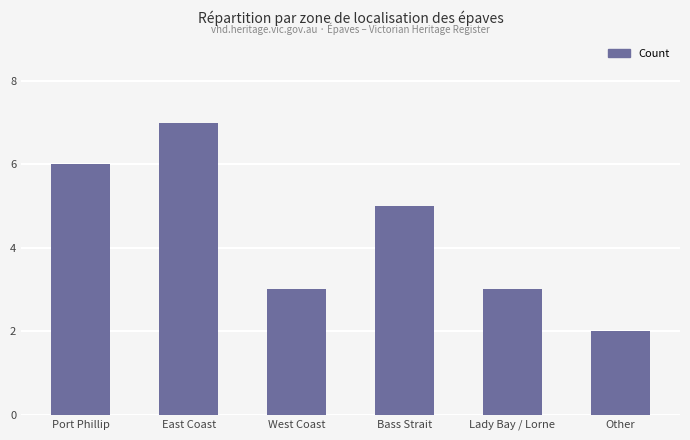

What is the sum of the values at East Coast and Bass Strait?

12